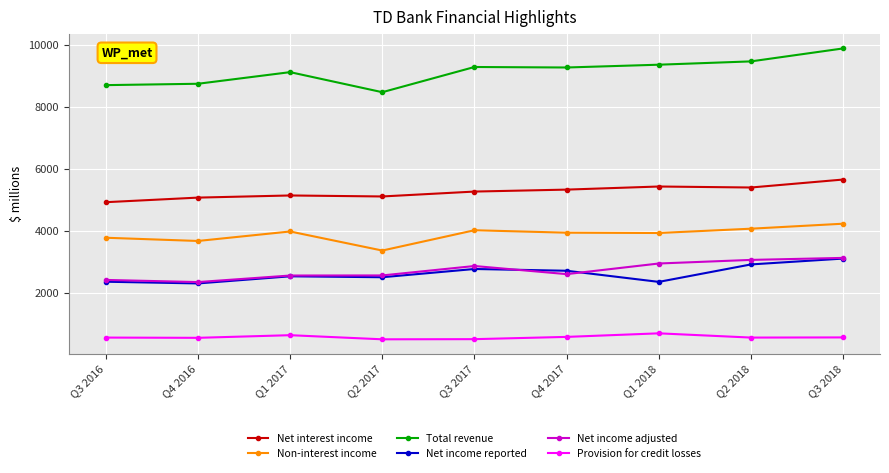

True or false: Net interest income and Provision for credit losses cross at least once.

False